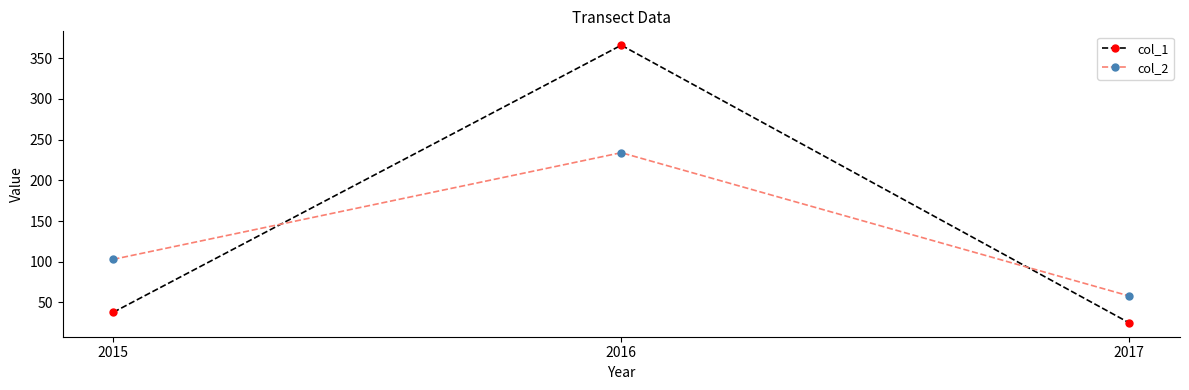

What is the total value across all series at 2015?

141